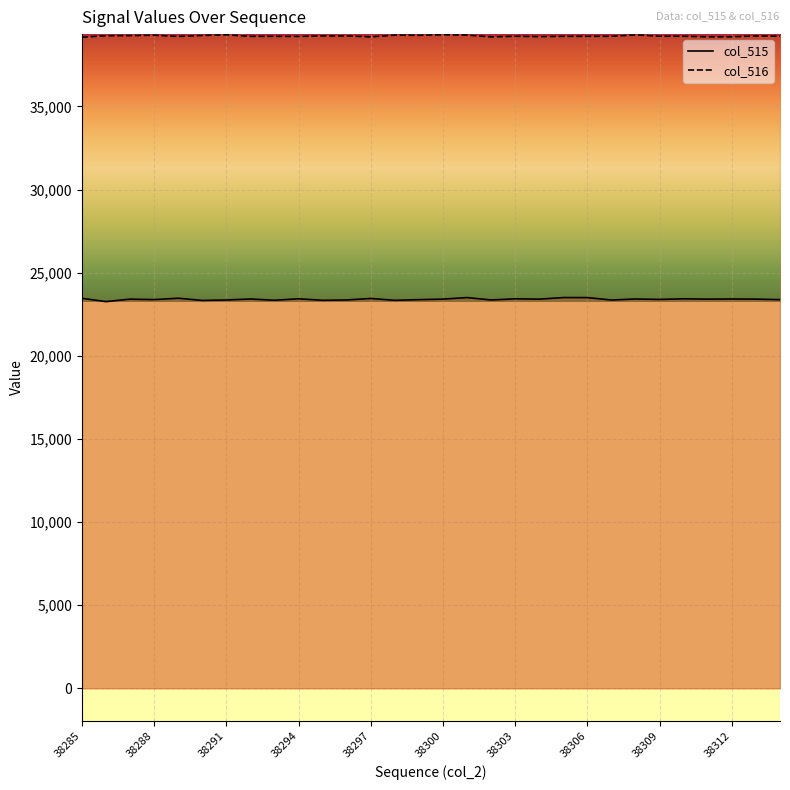

What is the smallest value displayed?

23260